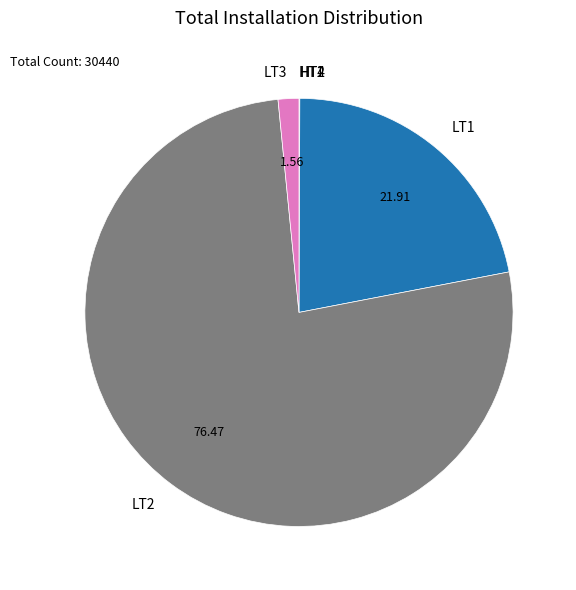

Which has a higher value, LT2 or LT1?

LT2